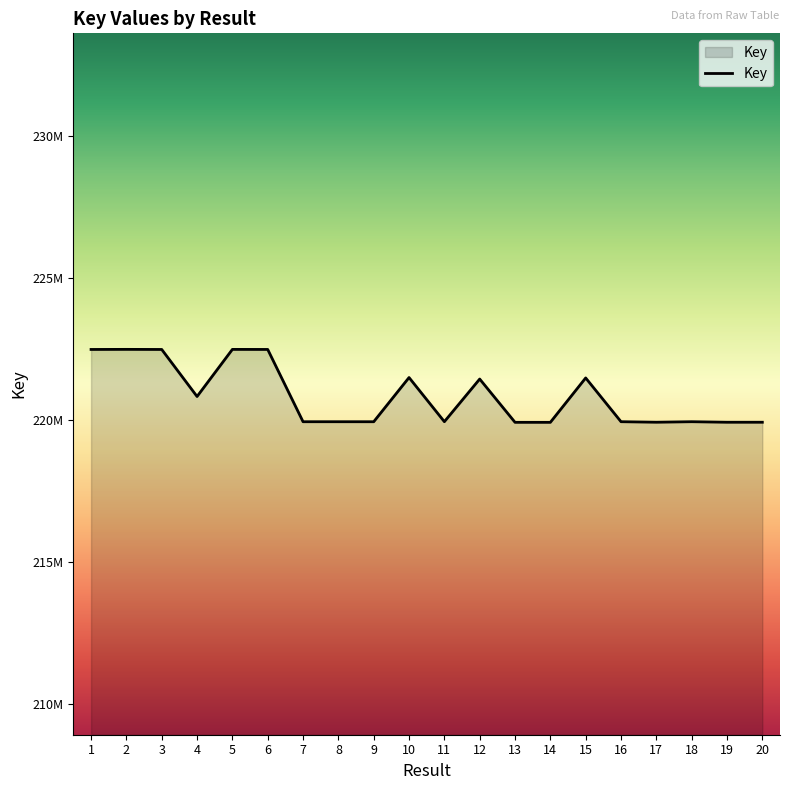

Does the chart display data point markers on the line(s)?

No